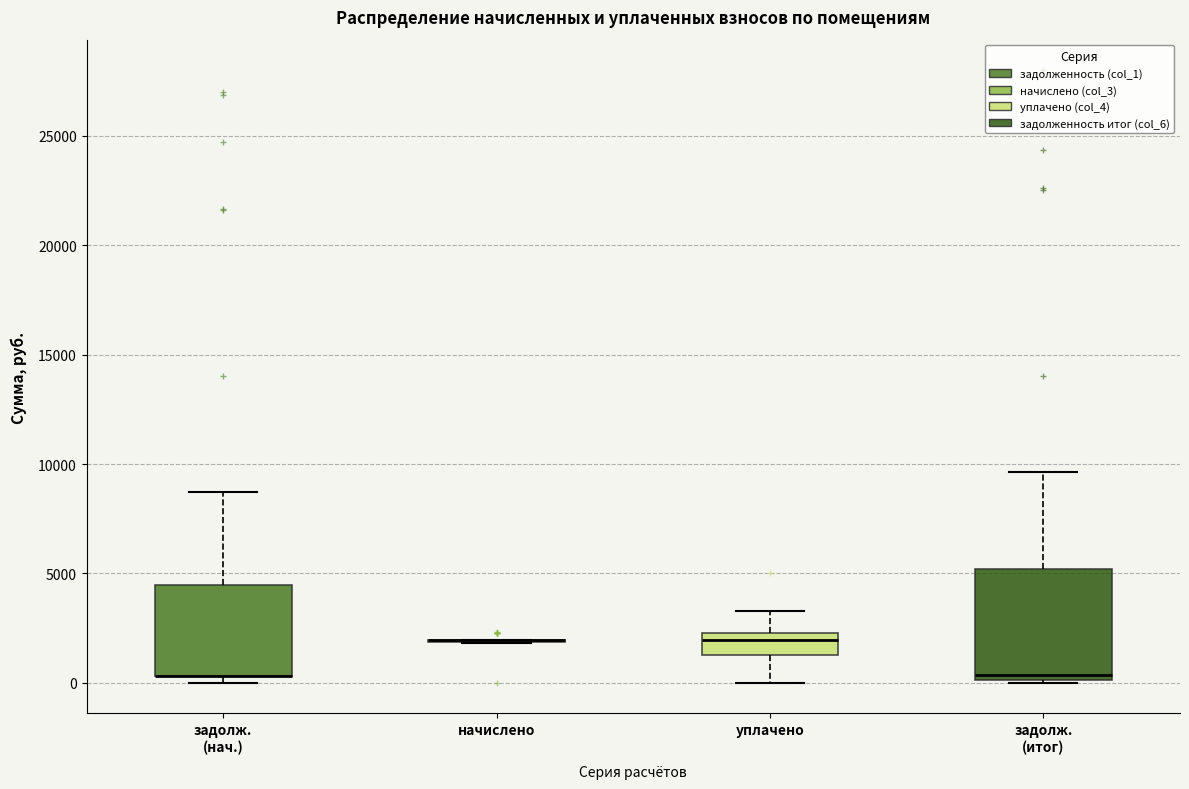

Reading left to right, read every box against the y-axis: the position of its median line, the range the box covers, and the ends of its whiskers. The values are not printed on the chart, so give them approximately, as read against the axis.

задолж. (нач.): median 500 (drawn on the box's lower edge), box 500 to 4500, whiskers 0 to 8500
начислено: box collapsed to a line at 2000, whiskers 2000 to 2000
уплачено: median 2000, box 1500 to 2500, whiskers 0 to 3500
задолж. (итог): median 500, box 0 to 5000, whiskers 0 to 9500